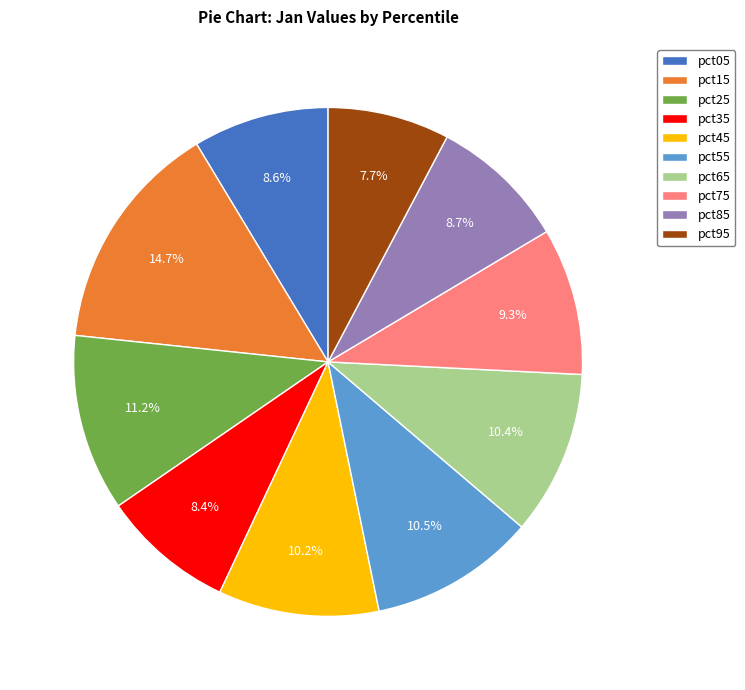

To the nearest percent, what is the difference between the largest and smallest slice percentages?

7%